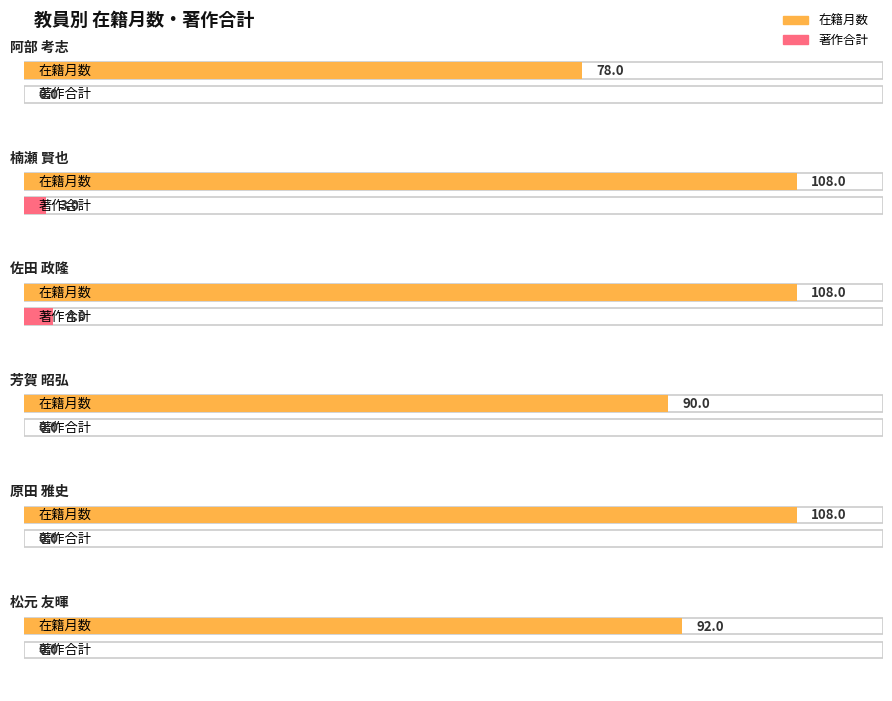

At 松元 友暉, list the series in order from largest to smallest.

在籍月数, 著作合計